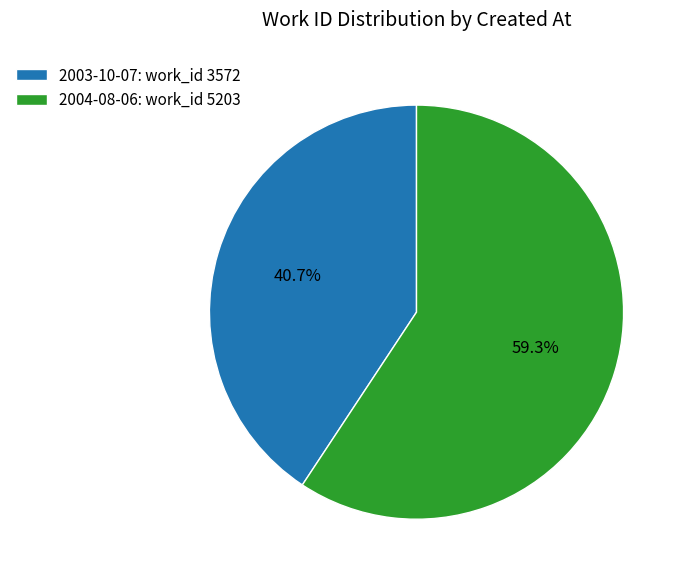

Is there any slice that represents more than half of the pie?

Yes